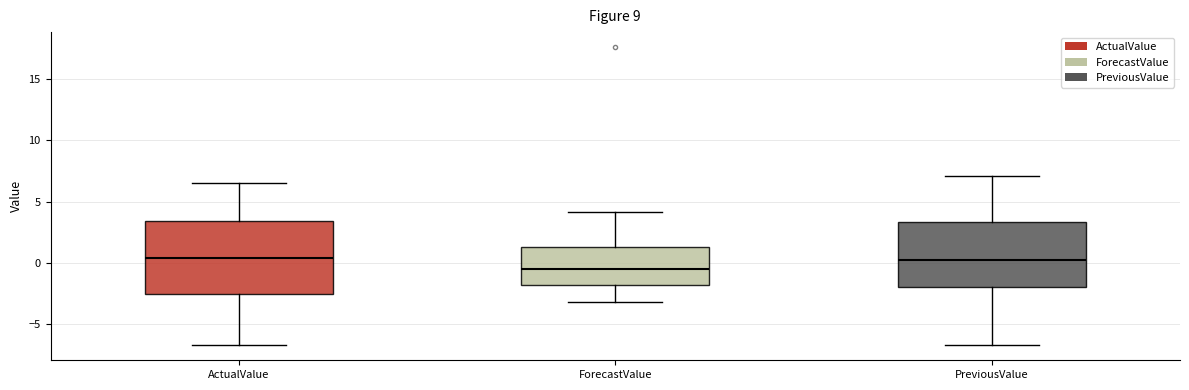

Where does the upper whisker of the box for ActualValue end on the y-axis? The values are not printed on the chart, so give them approximately, as read against the axis.

6.5